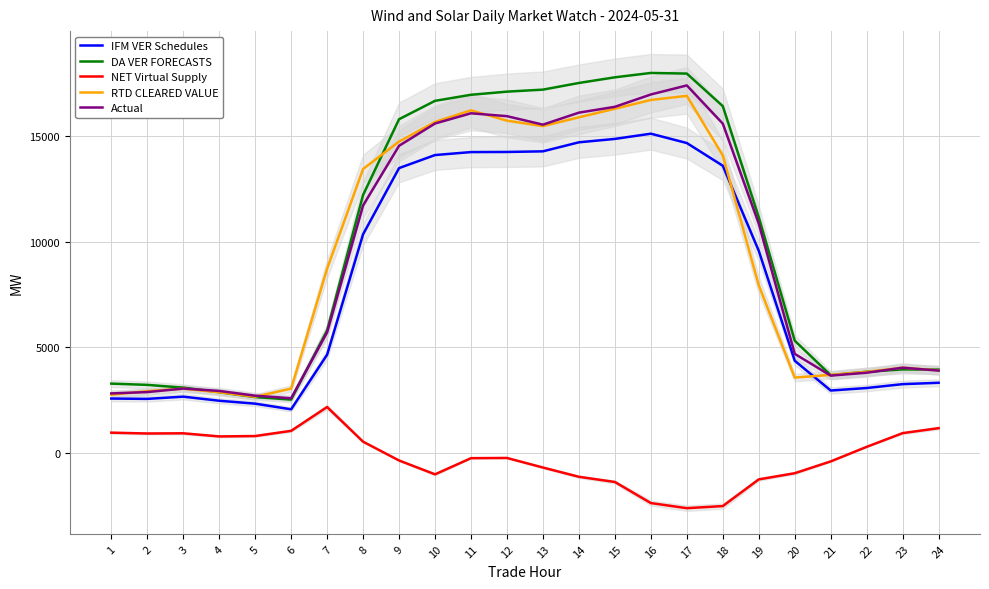

True or false: DA VER FORECASTS and IFM VER Schedules cross at least once.

False